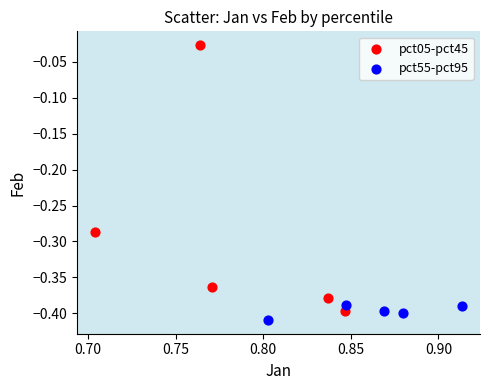

Which series has the widest spread of Y values?

pct05-pct45